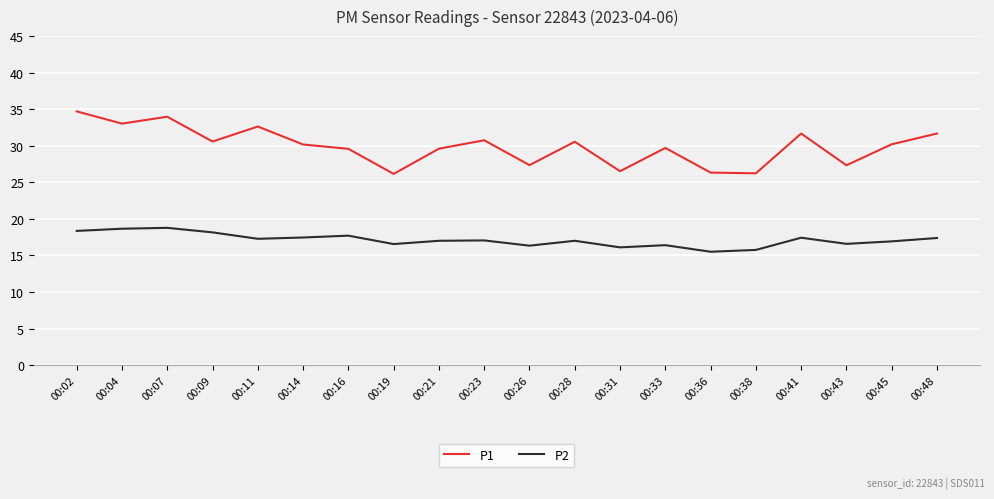

What is the highest value of the P1 series?

34.7